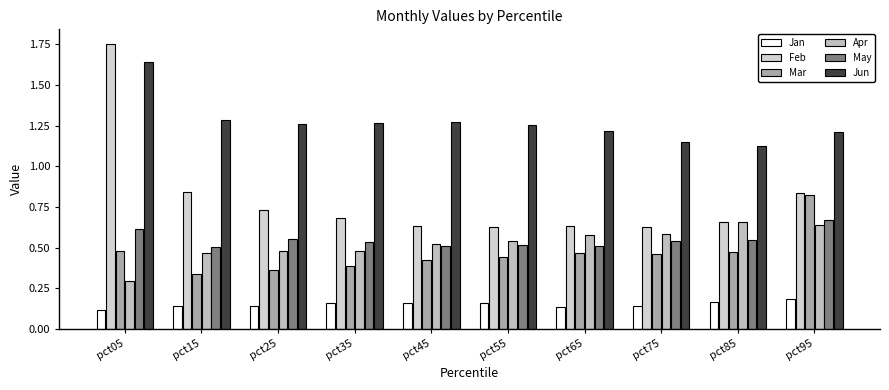

True or false: Feb has a value of 0.4 at pct45.

False